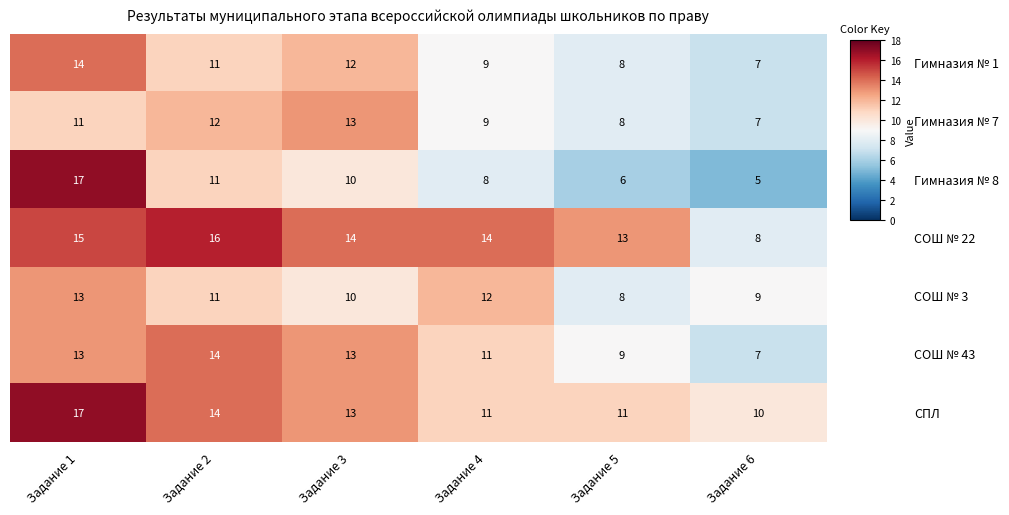

What is the spread (max minus min) of values at Задание 3?

4